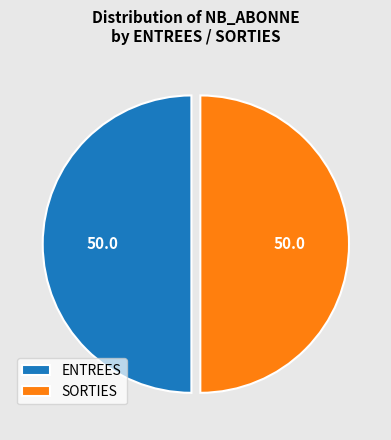

Is the sum of ENTREES and SORTIES greater than half?

Yes